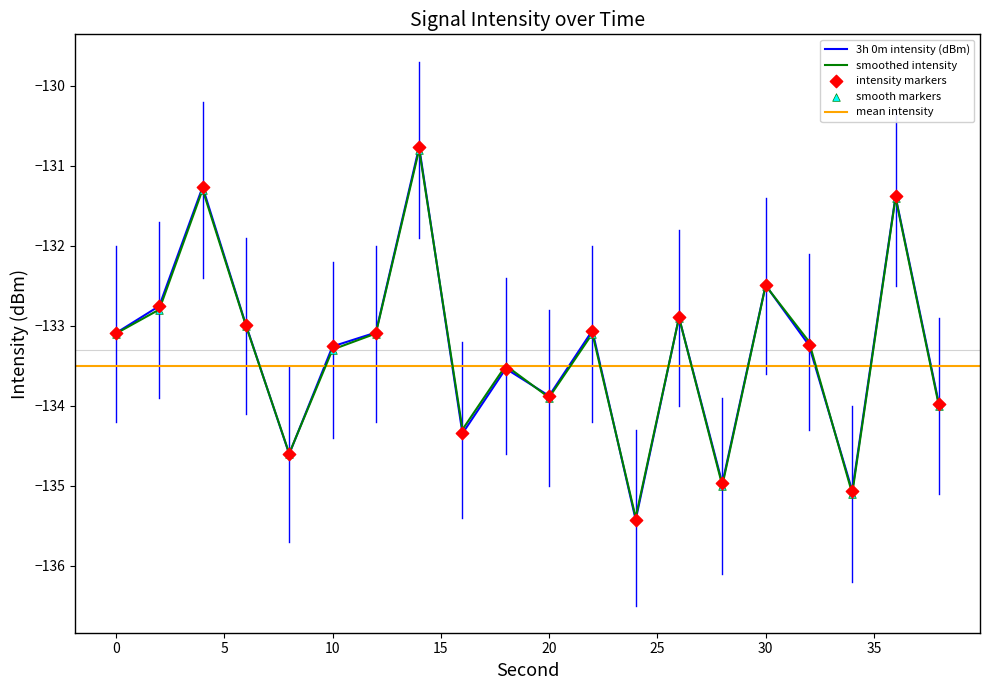

At how many categories does at least one series exceed -135?

18